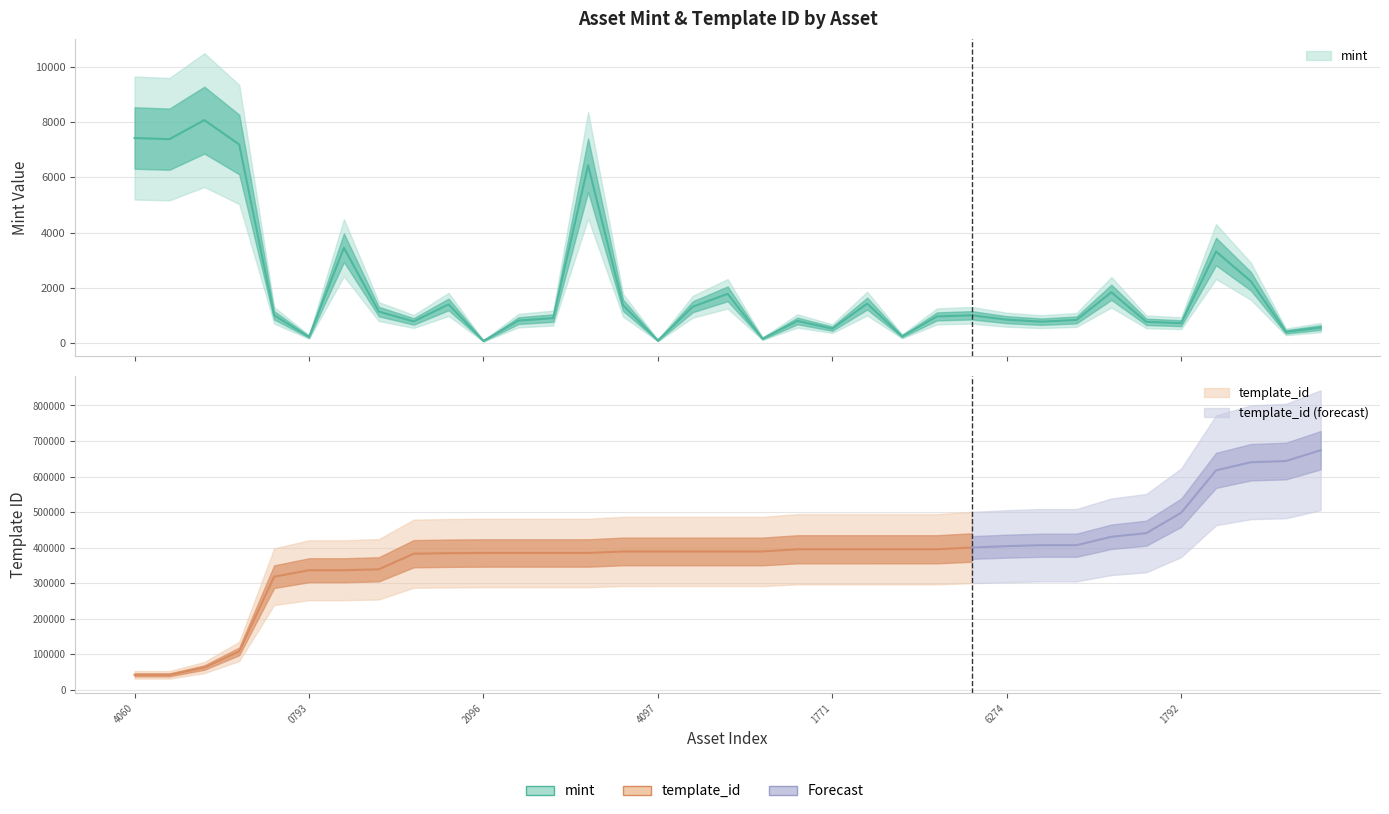

How many interior local peaks (higher than both neighbors) does the data have?

10